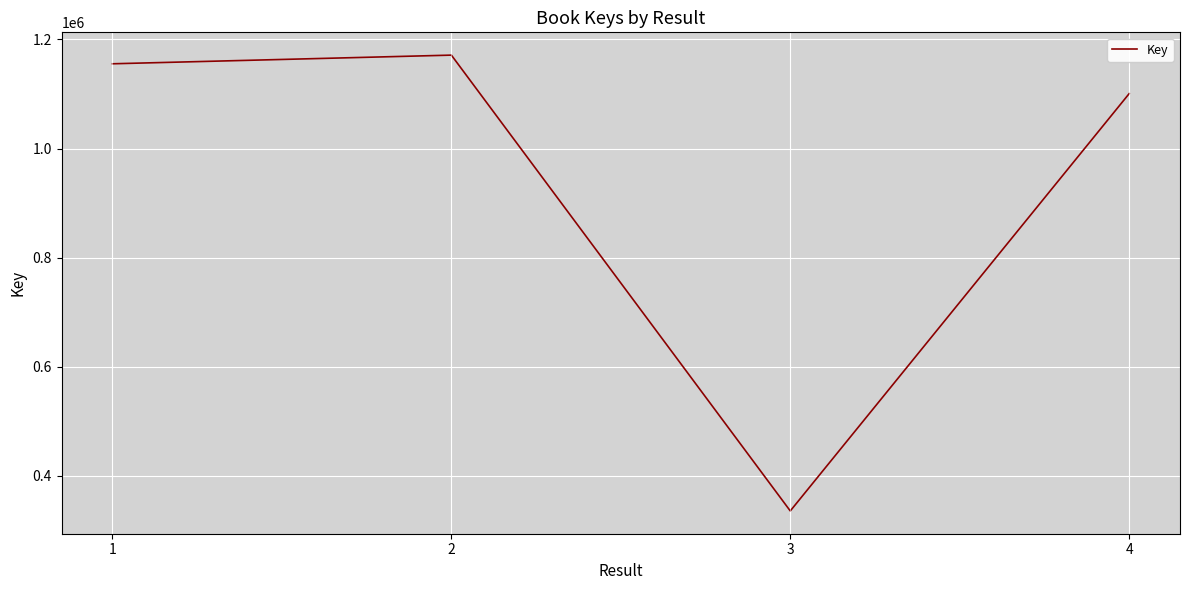

At which category does the data reach its first local peak?

2